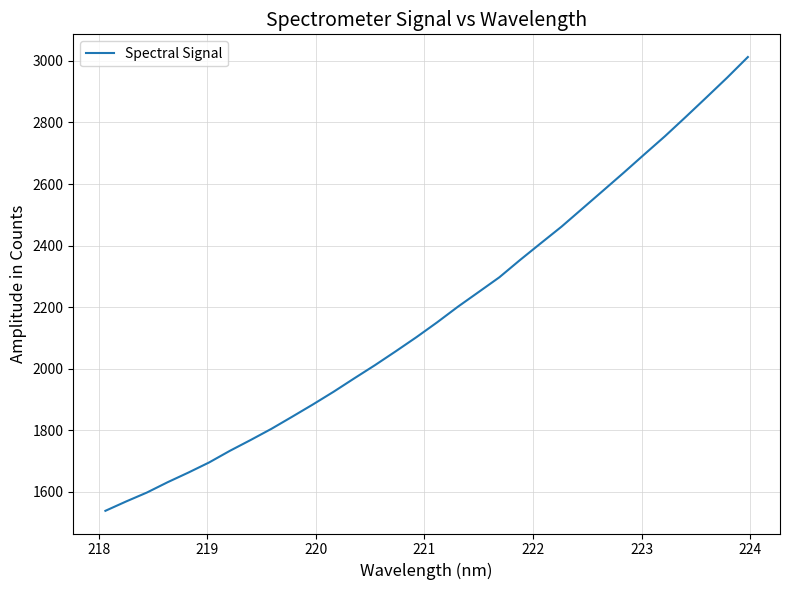

What is the smallest value displayed?

1538.4